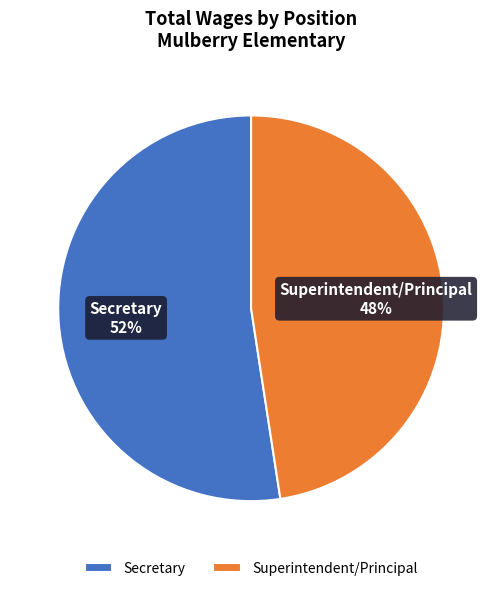

Do Secretary and Superintendent/Principal together represent more than half of the pie?

Yes